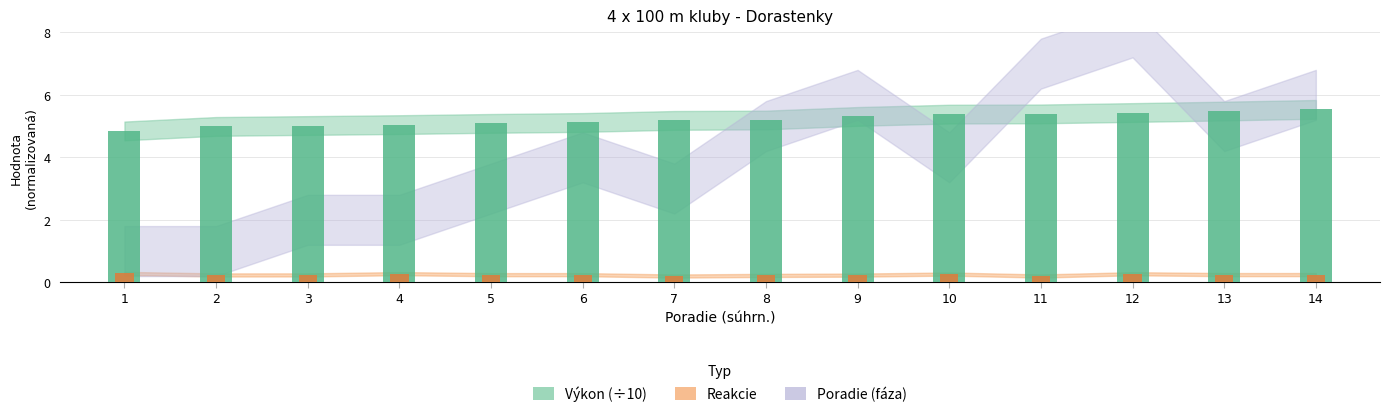

Which series has the largest total across all categories?

Výkon